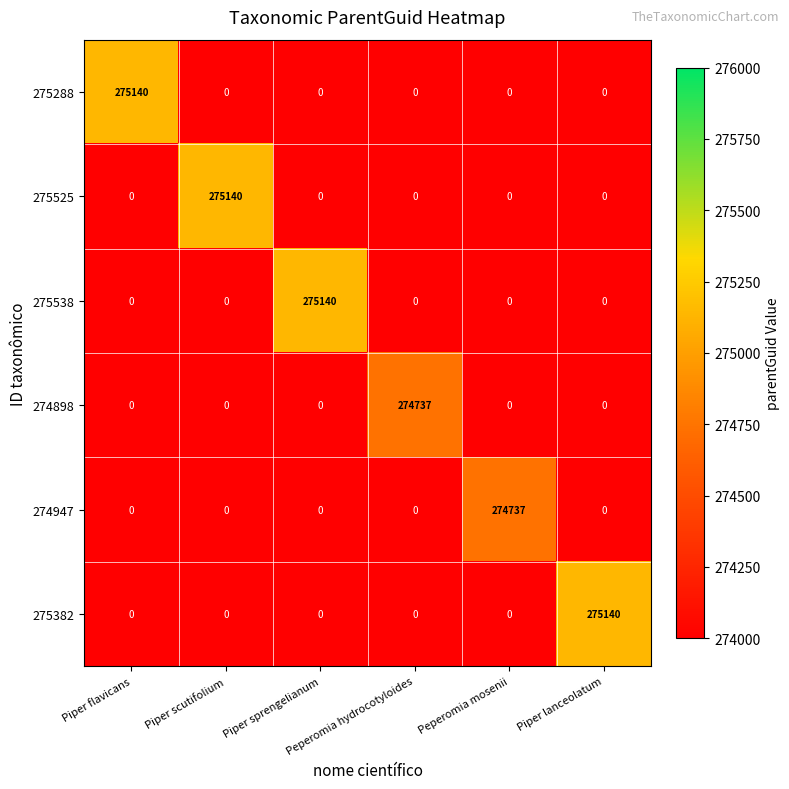

What is the greatest value displayed?

275140